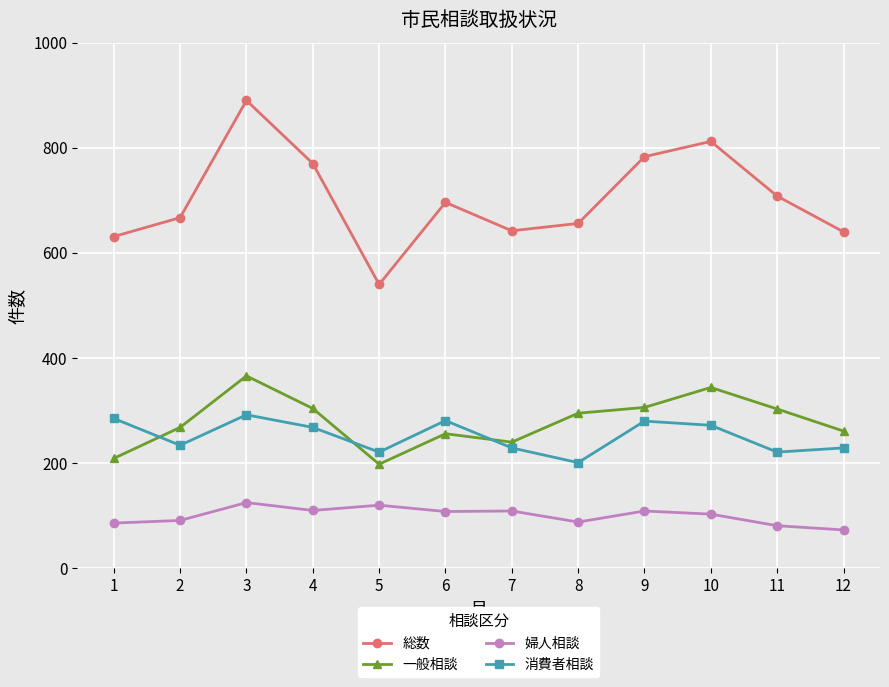

What is the difference between the highest and lowest values at 2?

576